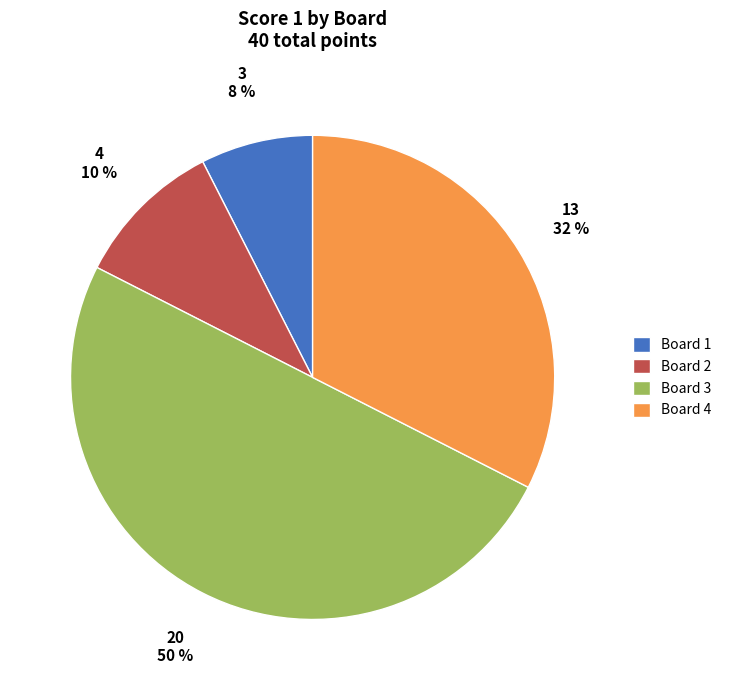

Approximately how many times larger is the value at Board 3 compared to Board 2?

5.0